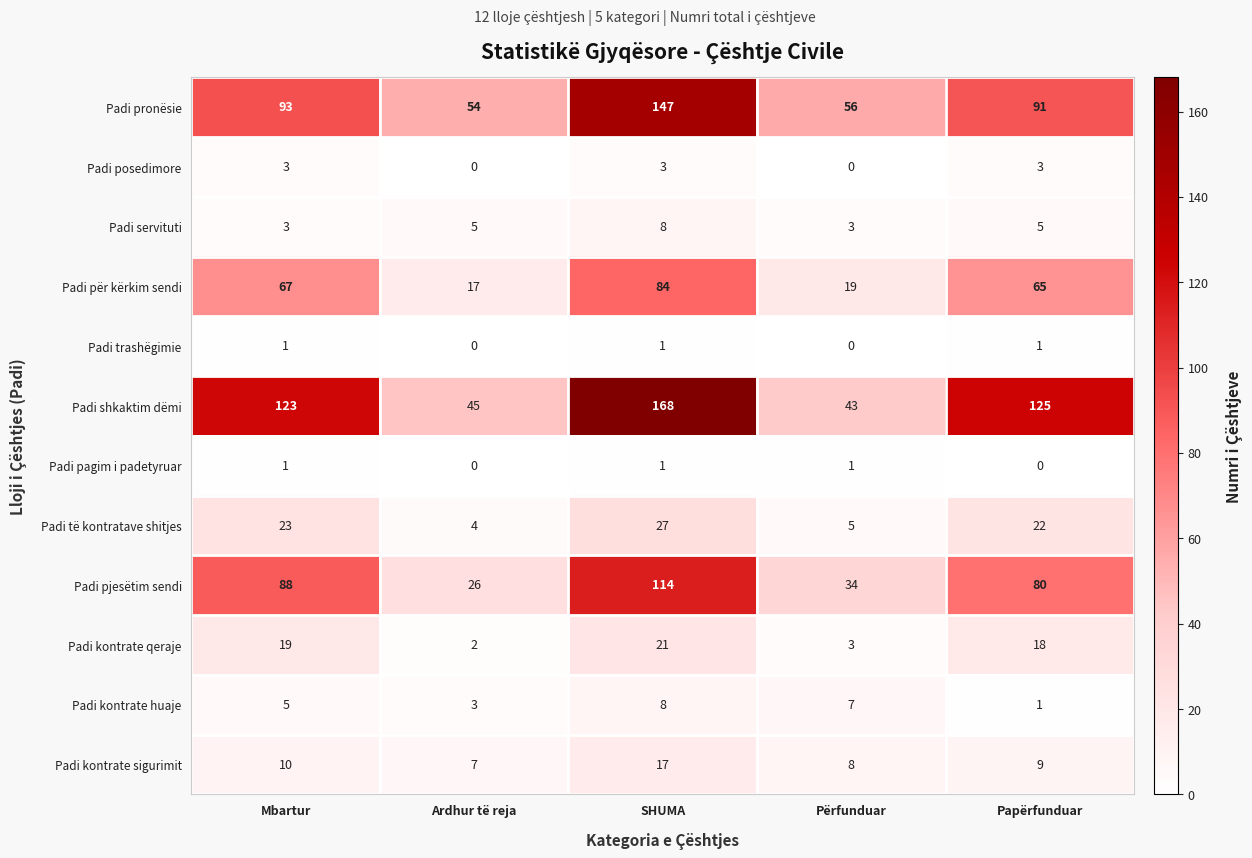

What is the total value across all series at Përfunduar?

179